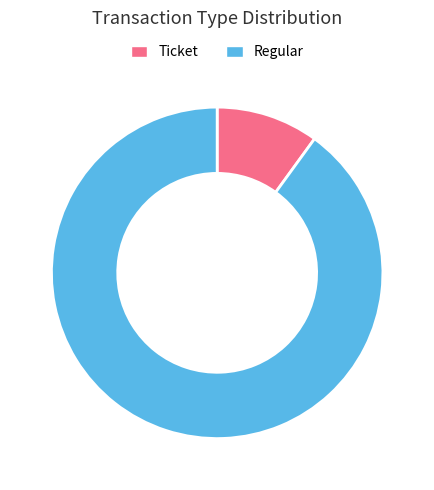

Rank the categories by value from lowest to highest.

Ticket, Regular